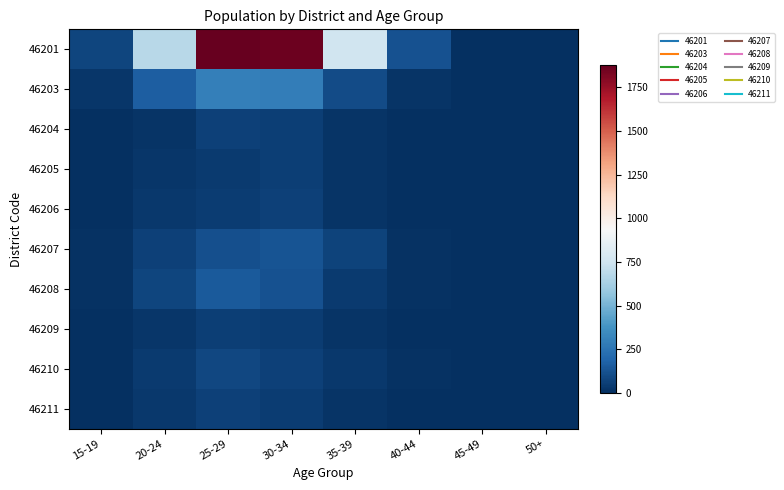

At which category is the sum across all series the highest?

25-29